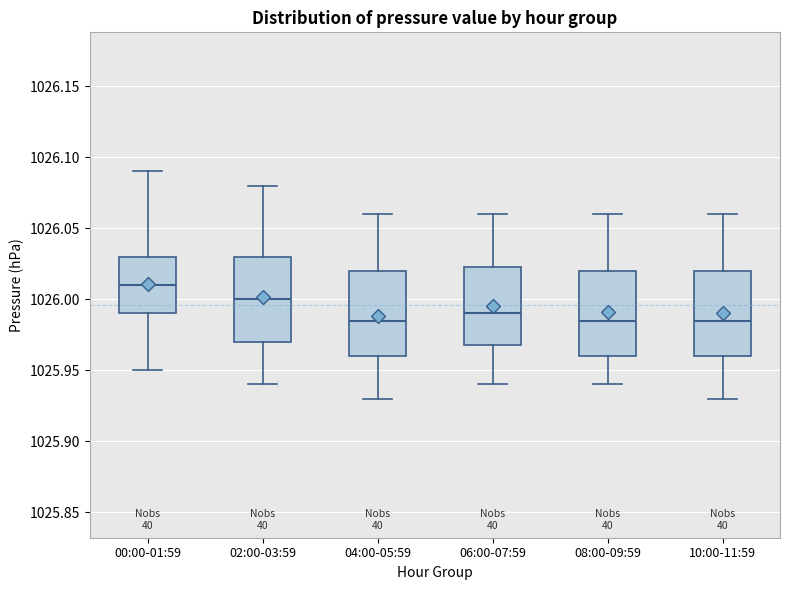

Reading left to right, transcribe this box plot: for each box, give where its median line is, the range the box spans, and where its two whiskers end, as read against the y-axis. The values are not printed on the chart, so give them approximately, as read against the axis.

00:00-01:59: median 1026.010, box 1025.990 to 1026.030, whiskers 1025.950 to 1026.090
02:00-03:59: median 1026.000, box 1025.970 to 1026.030, whiskers 1025.940 to 1026.080
04:00-05:59: median 1025.985, box 1025.960 to 1026.020, whiskers 1025.930 to 1026.060
06:00-07:59: median 1025.990, box 1025.970 to 1026.025, whiskers 1025.940 to 1026.060
08:00-09:59: median 1025.985, box 1025.960 to 1026.020, whiskers 1025.940 to 1026.060
10:00-11:59: median 1025.985, box 1025.960 to 1026.020, whiskers 1025.930 to 1026.060